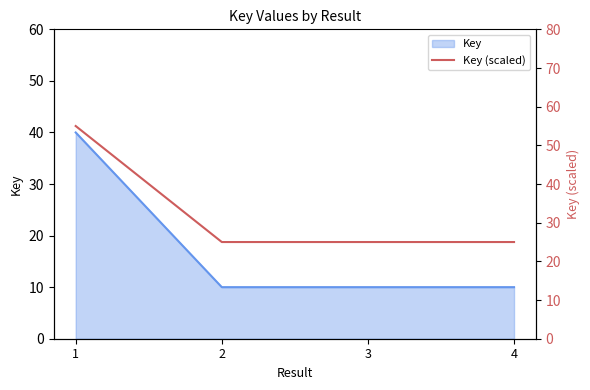

Which has a higher value, 3 or 4?

3